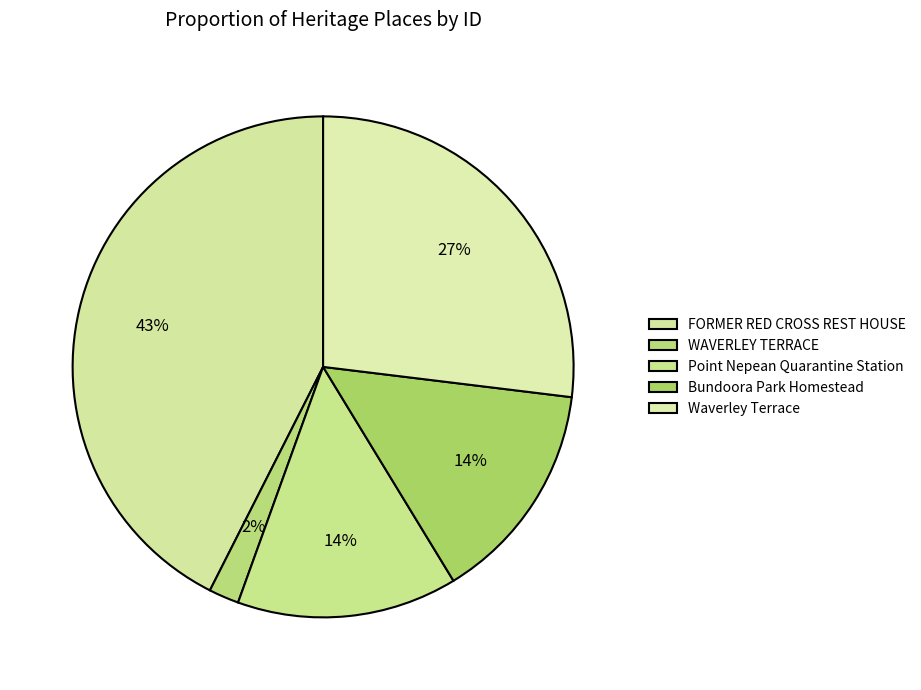

How many segments does this pie chart have?

5